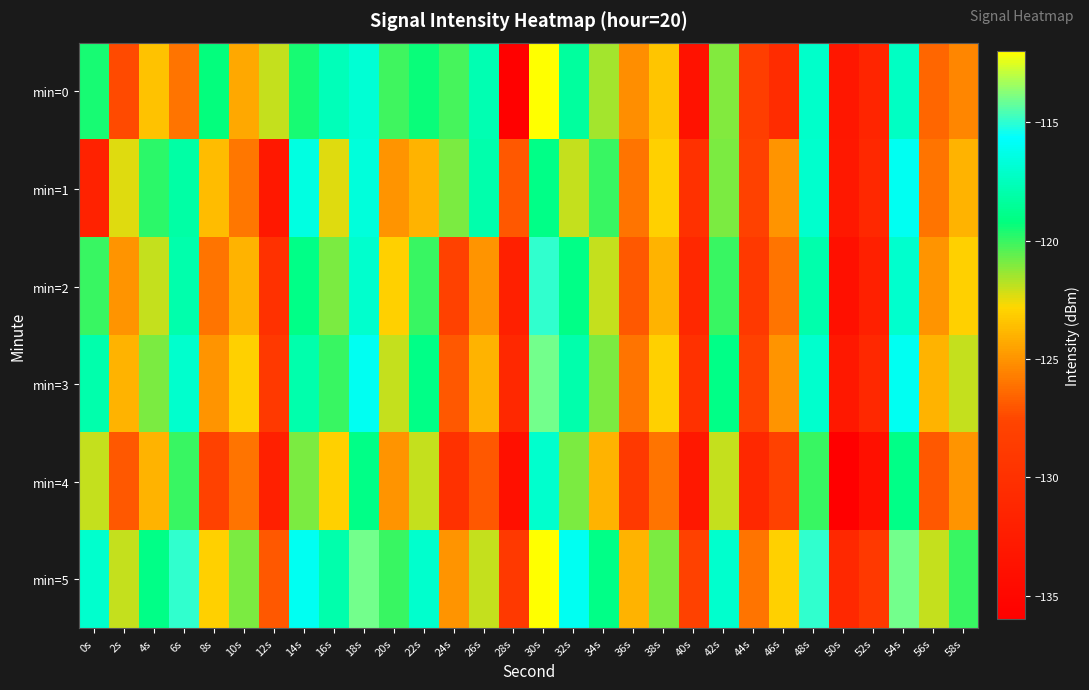

Reading left to right, list all the values displayed in this chart.

min=0: 0s=-119.6	2s=-127.4	4s=-123.5	6s=-126.0	8s=-119.2	10s=-124.3	12s=-122.0	14s=-119.5	16s=-117.6	18s=-116.9	20s=-120.1	22s=-119.4	24s=-120.2	26s=-117.7	28s=-135.7	30s=-112.1	32s=-118.4	34s=-121.5	36s=-125.2	38s=-123.4	40s=-133.7	42s=-121.0	44s=-128.3	46s=-130.6	48s=-117.1	50s=-133.0	52s=-131.4	54s=-117.3	56s=-126.5	58s=-125.4
min=1: 0s=-131.8	2s=-122.4	4s=-119.9	6s=-118.2	8s=-123.6	10s=-126.0	12s=-133.0	14s=-116.5	16s=-122.4	18s=-116.6	20s=-125.0	22s=-124.0	24s=-121.0	26s=-118.0	28s=-127.0	30s=-119.0	32s=-122.0	34s=-120.0	36s=-126.0	38s=-123.0	40s=-130.0	42s=-121.0	44s=-128.0	46s=-125.0	48s=-117.0	50s=-133.0	52s=-131.0	54s=-116.0	56s=-126.0	58s=-124.0
min=2: 0s=-120.0	2s=-125.0	4s=-122.0	6s=-118.0	8s=-126.0	10s=-124.0	12s=-130.0	14s=-119.0	16s=-121.0	18s=-117.0	20s=-123.0	22s=-120.0	24s=-128.0	26s=-125.0	28s=-132.0	30s=-115.0	32s=-119.0	34s=-122.0	36s=-127.0	38s=-124.0	40s=-131.0	42s=-120.0	44s=-129.0	46s=-126.0	48s=-118.0	50s=-134.0	52s=-132.0	54s=-117.0	56s=-125.0	58s=-123.0
min=3: 0s=-118.0	2s=-124.0	4s=-121.0	6s=-117.0	8s=-125.0	10s=-123.0	12s=-129.0	14s=-118.0	16s=-120.0	18s=-116.0	20s=-122.0	22s=-119.0	24s=-127.0	26s=-124.0	28s=-131.0	30s=-114.0	32s=-118.0	34s=-121.0	36s=-126.0	38s=-123.0	40s=-130.0	42s=-119.0	44s=-128.0	46s=-125.0	48s=-117.0	50s=-133.0	52s=-131.0	54s=-116.0	56s=-124.0	58s=-122.0
min=4: 0s=-122.0	2s=-127.0	4s=-124.0	6s=-120.0	8s=-128.0	10s=-126.0	12s=-132.0	14s=-121.0	16s=-123.0	18s=-119.0	20s=-125.0	22s=-122.0	24s=-130.0	26s=-127.0	28s=-134.0	30s=-117.0	32s=-121.0	34s=-124.0	36s=-129.0	38s=-126.0	40s=-133.0	42s=-122.0	44s=-131.0	46s=-128.0	48s=-120.0	50s=-136.0	52s=-134.0	54s=-119.0	56s=-127.0	58s=-125.0
min=5: 0s=-117.0	2s=-122.0	4s=-119.0	6s=-115.0	8s=-123.0	10s=-121.0	12s=-127.0	14s=-116.0	16s=-118.0	18s=-114.0	20s=-120.0	22s=-117.0	24s=-125.0	26s=-122.0	28s=-129.0	30s=-112.0	32s=-116.0	34s=-119.0	36s=-124.0	38s=-121.0	40s=-128.0	42s=-117.0	44s=-126.0	46s=-123.0	48s=-115.0	50s=-131.0	52s=-129.0	54s=-114.0	56s=-122.0	58s=-120.0